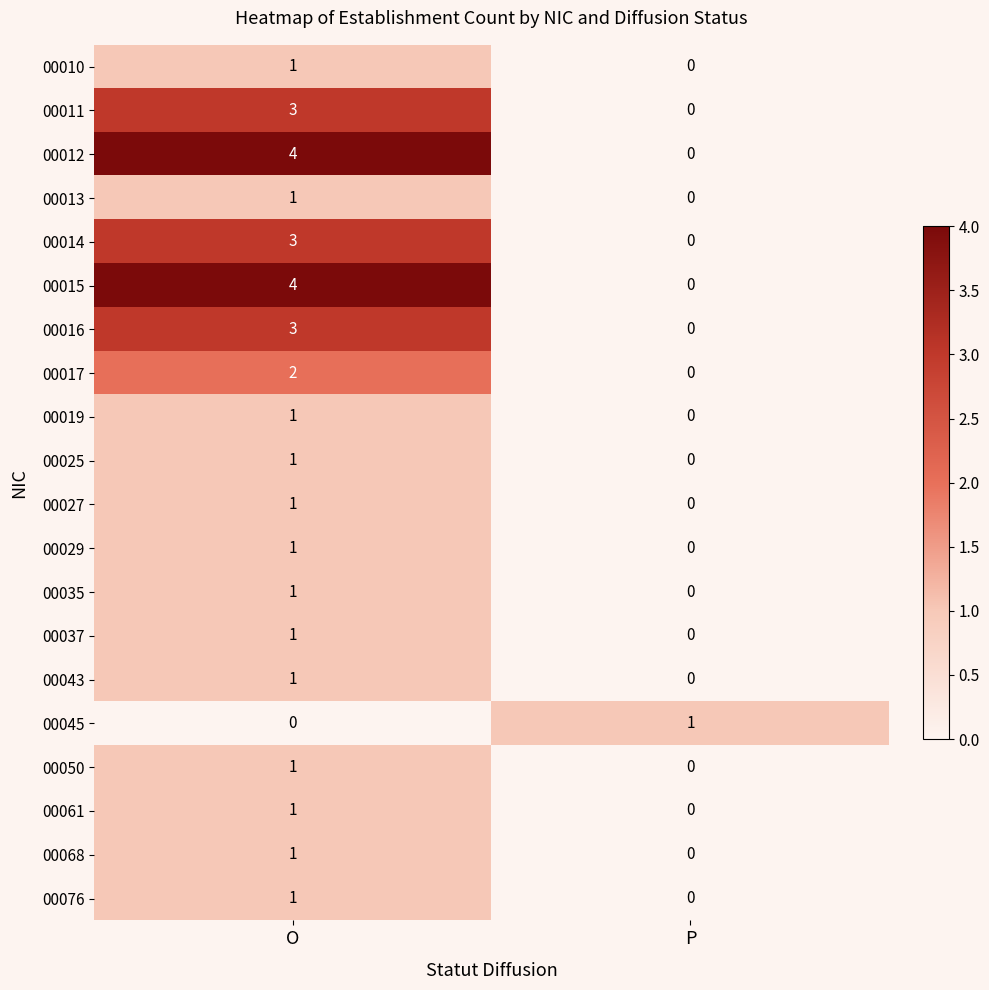

Count the number of data series in this chart.

20